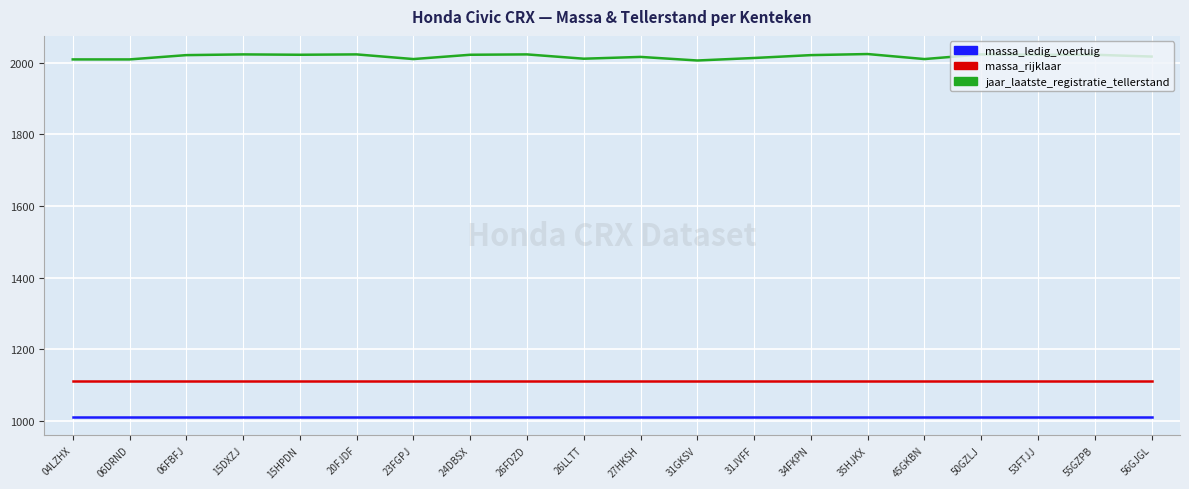

What is the spread (max minus min) of values at 50GZLJ?

1013